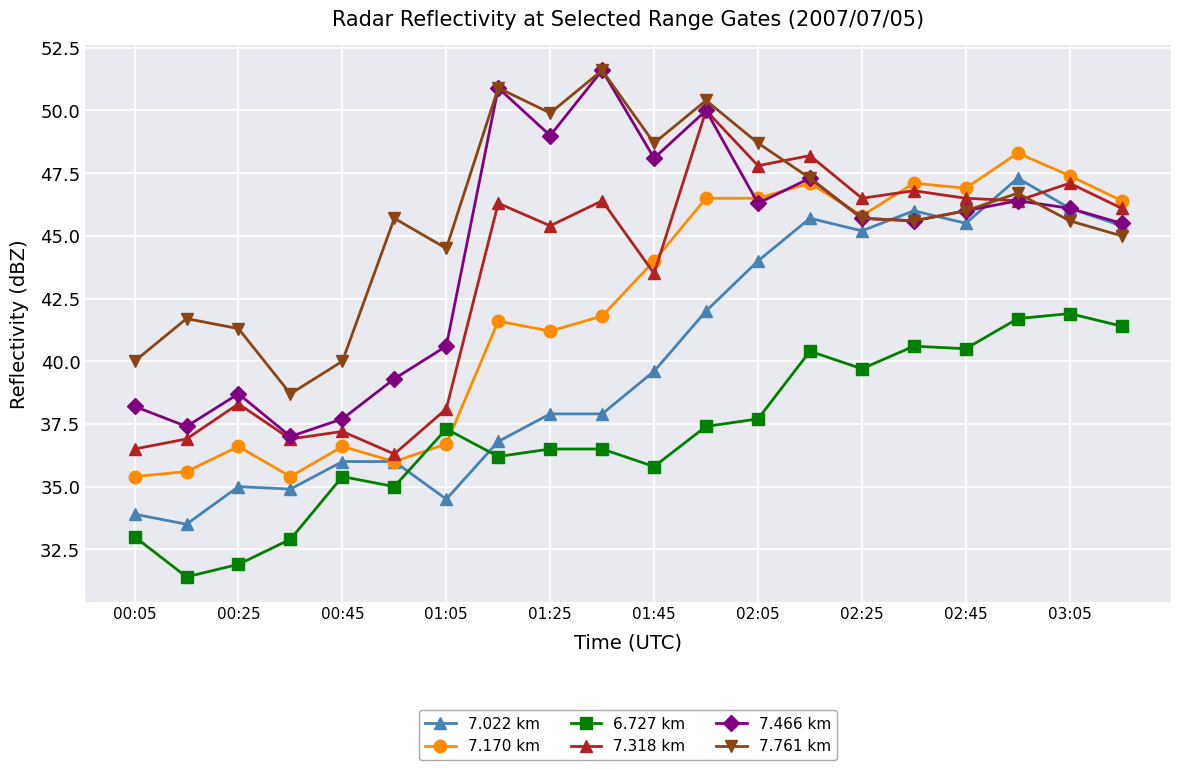

True or false: 7.318 km and 7.170 km intersect in this chart.

True